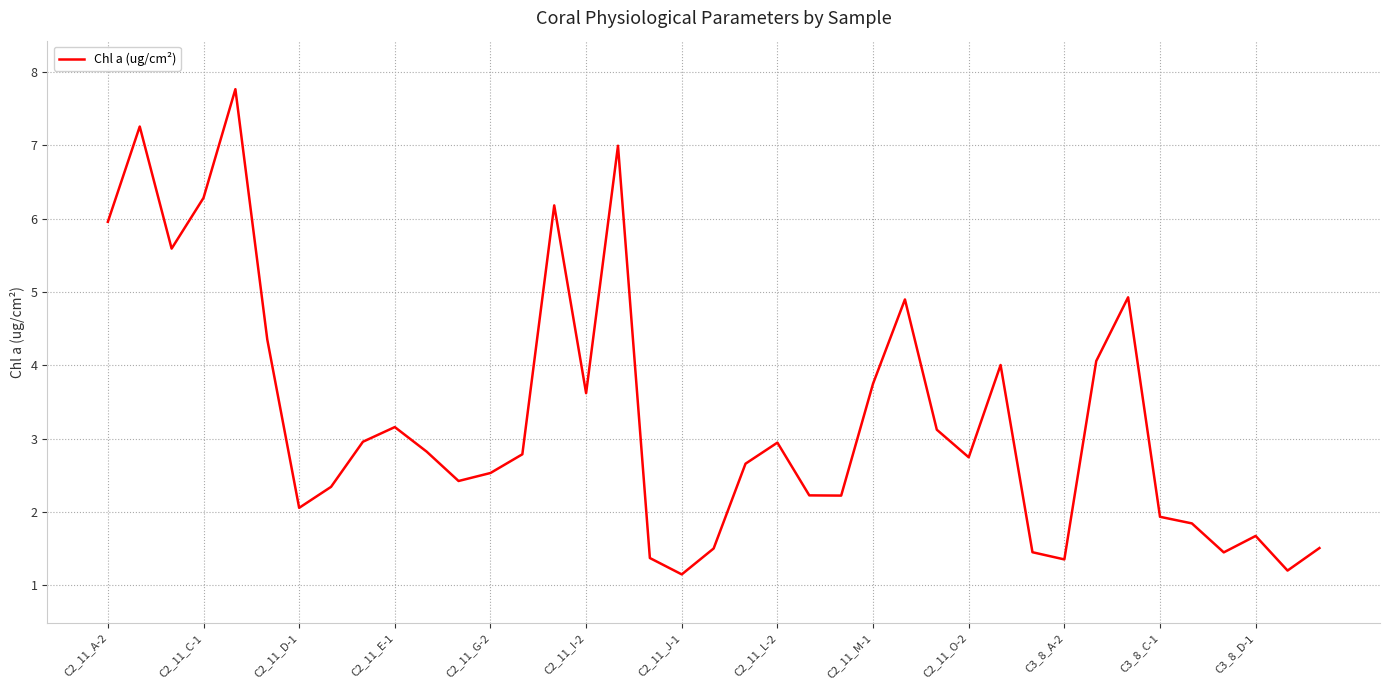

What is the smallest value displayed?

1.2